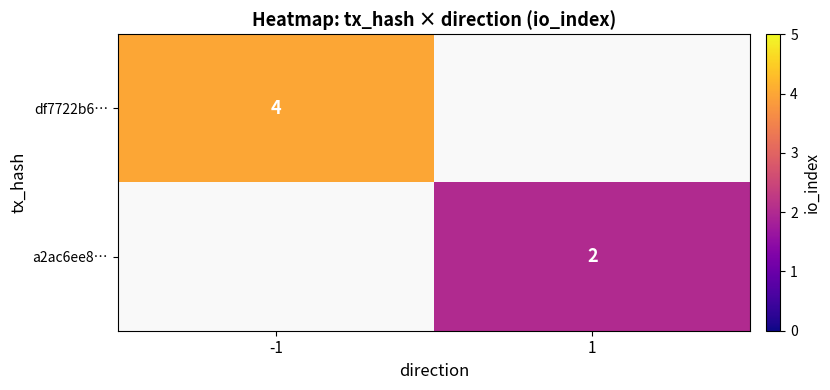

True or false: a2ac6ee8… has a value of 2 at 1.

True